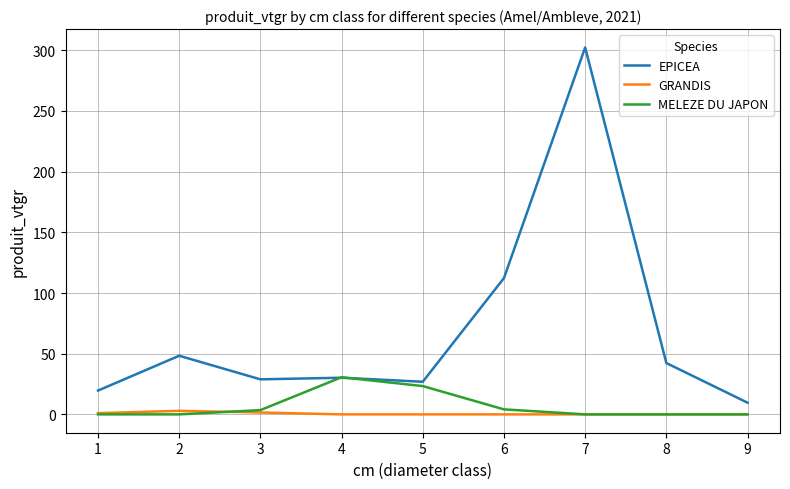

Is the value of GRANDIS at 6 greater than the value of EPICEA at 6?

No